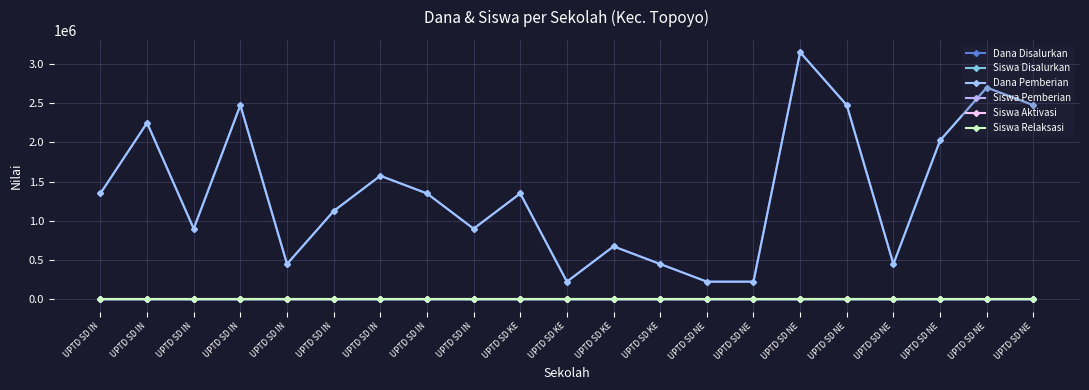

Which series changed the most between UPTD SD KE and UPTD SD NE?

Dana Disalurkan